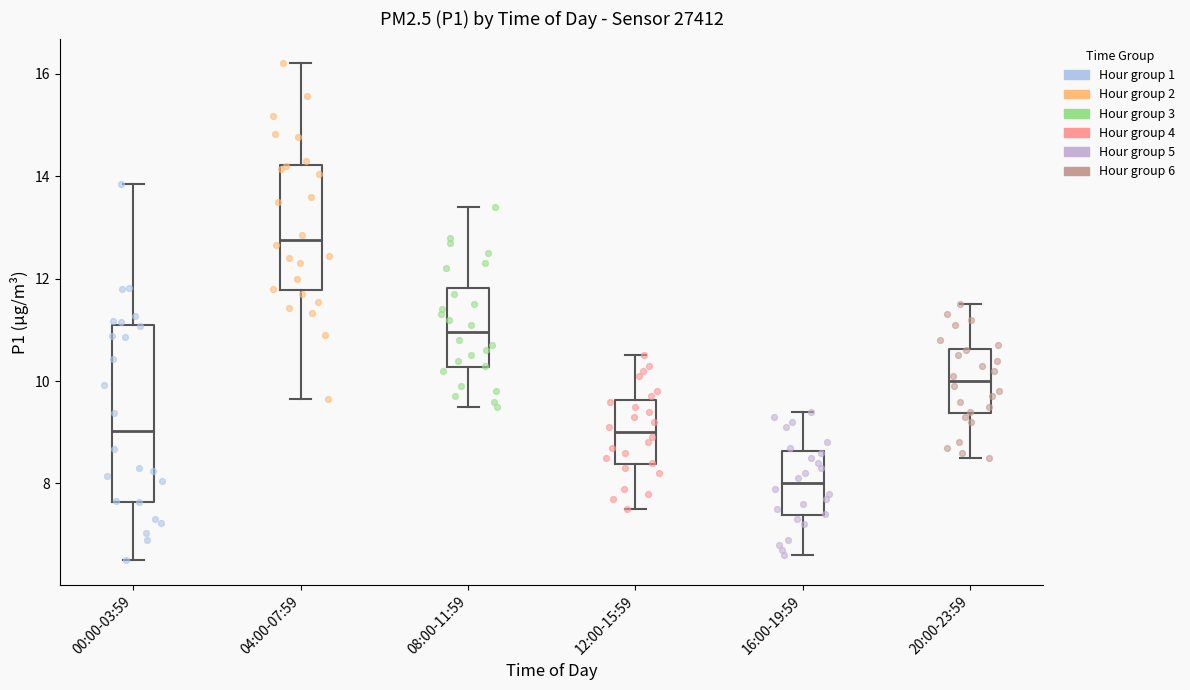

Which box's median line is the lowest?

16:00-19:59